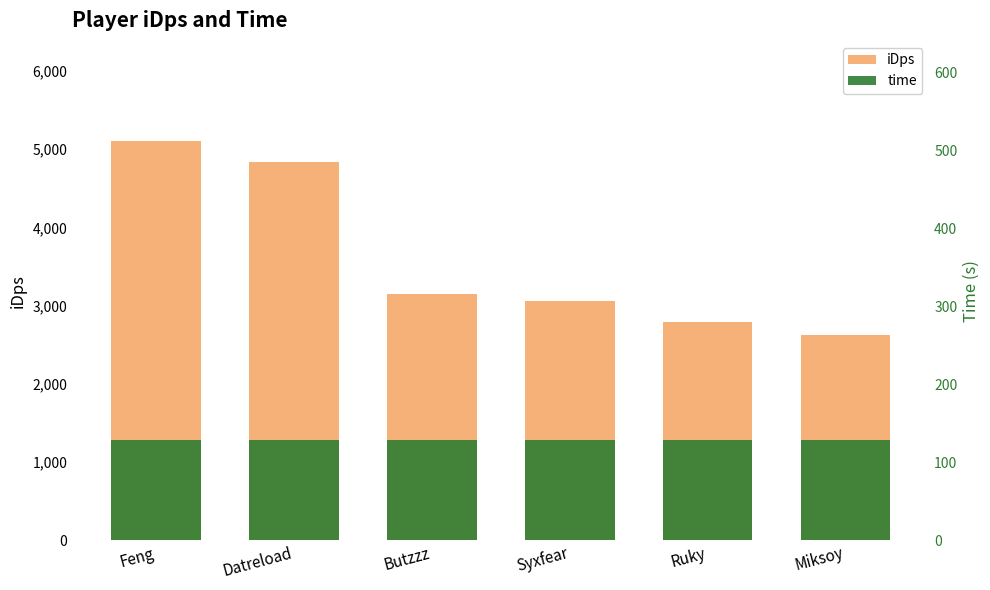

Between Feng and Datreload, which is larger?

Feng